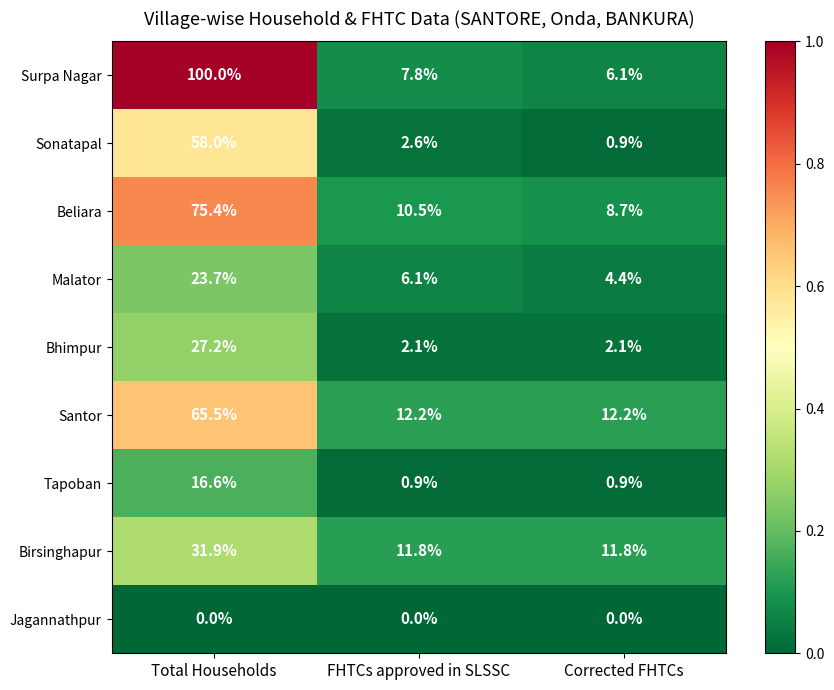

True or false: Tapoban has a value of 1.6 at Corrected FHTCs.

False